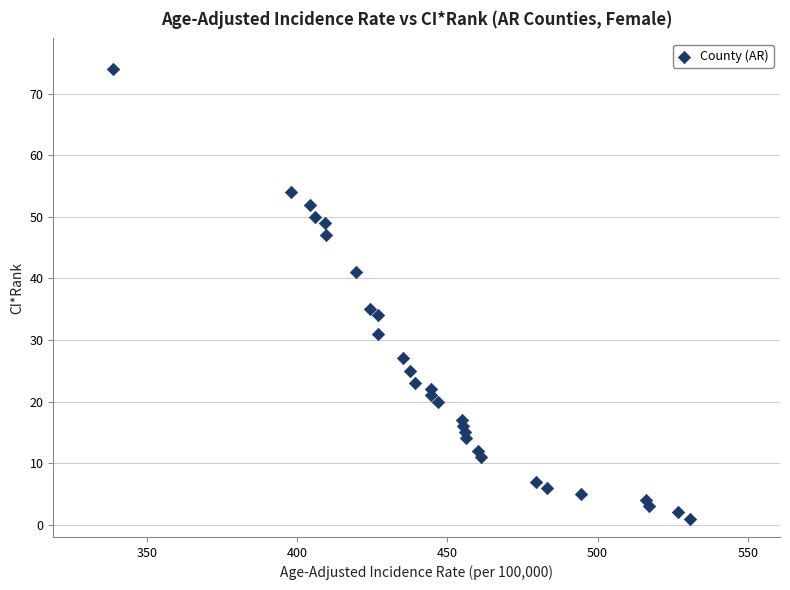

What is the range of Y values (max minus min)?

73